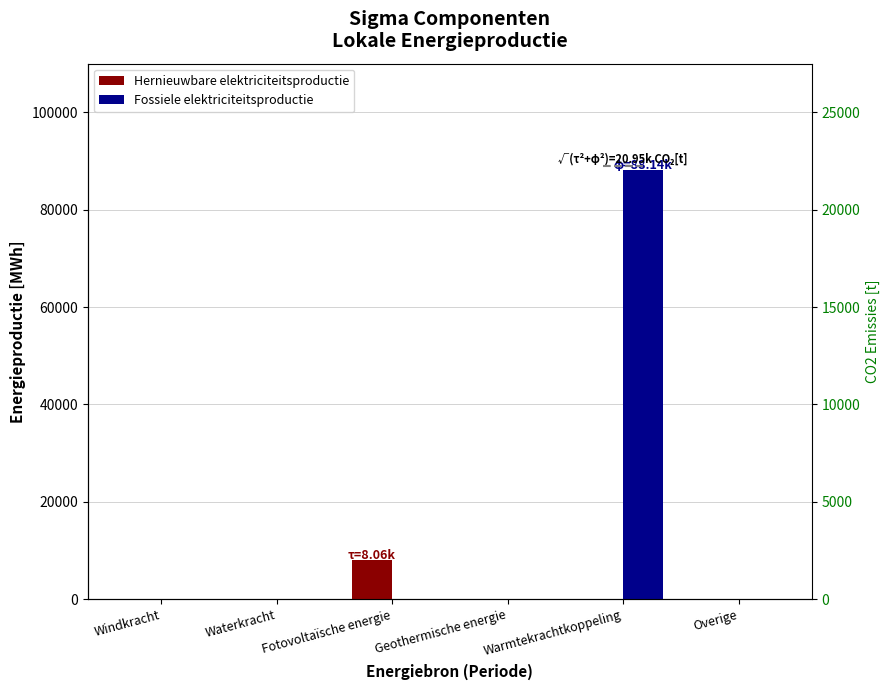

Which series has the widest spread of values?

Fossiele elektriciteitsproductie